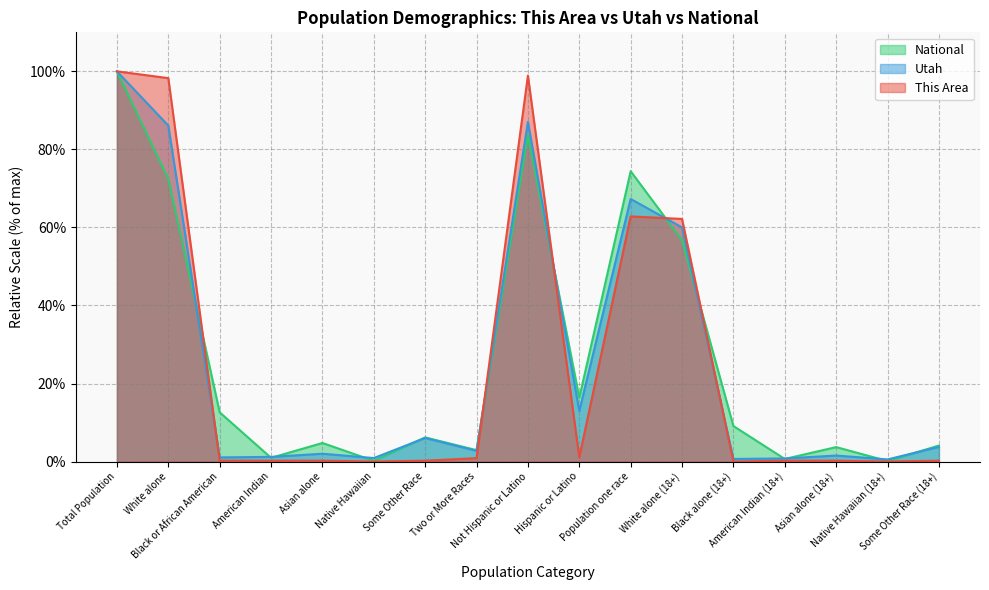

Where does the National series first go above 6?

Total Population